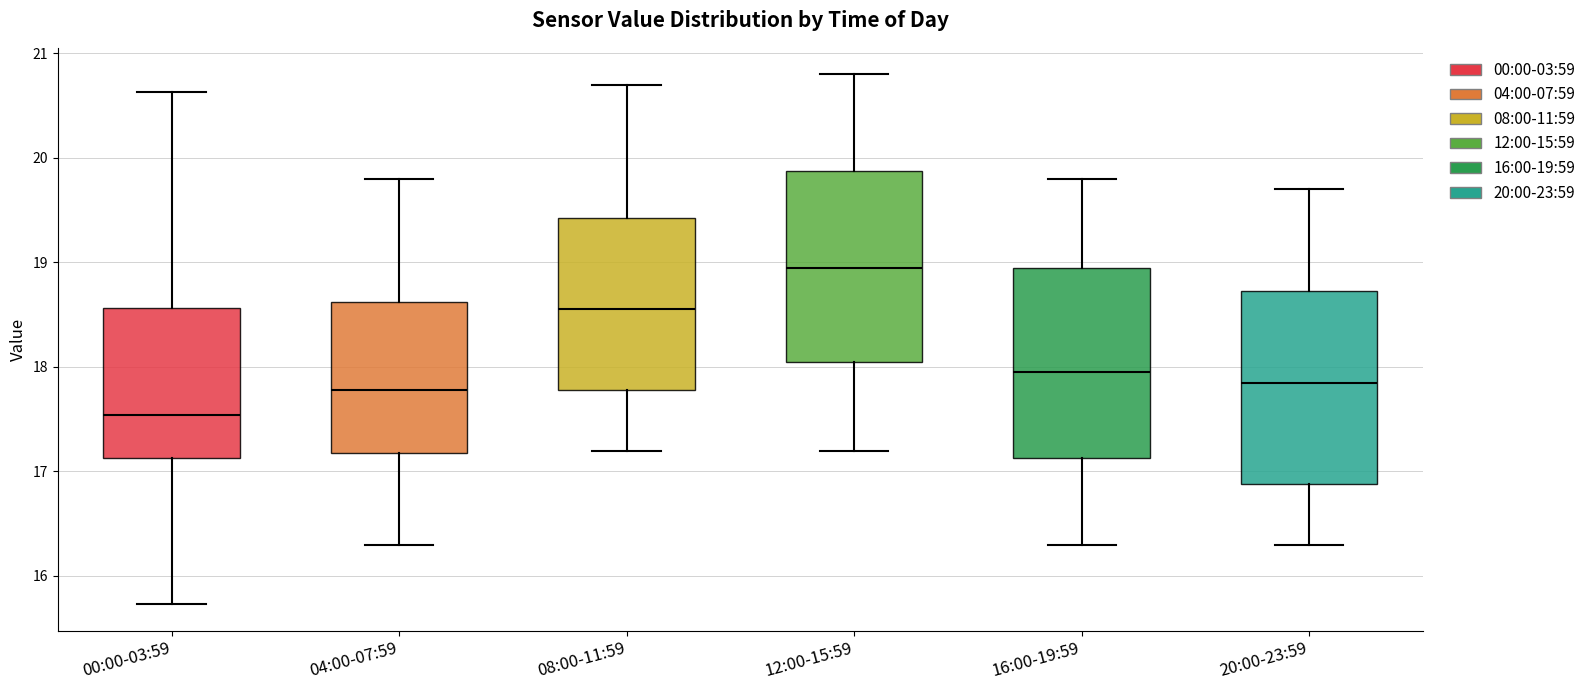

Which box's median line is the lowest?

00:00-03:59